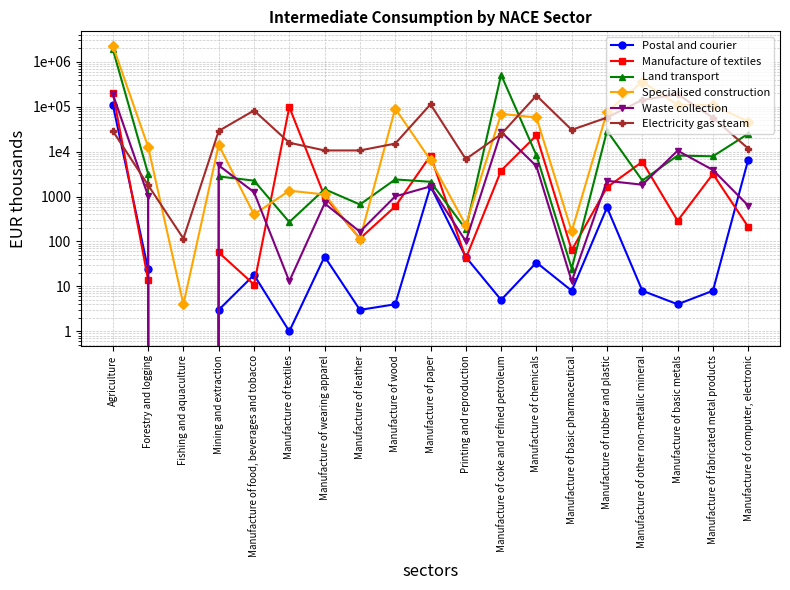

What is the maximum value shown in the chart?

2287652